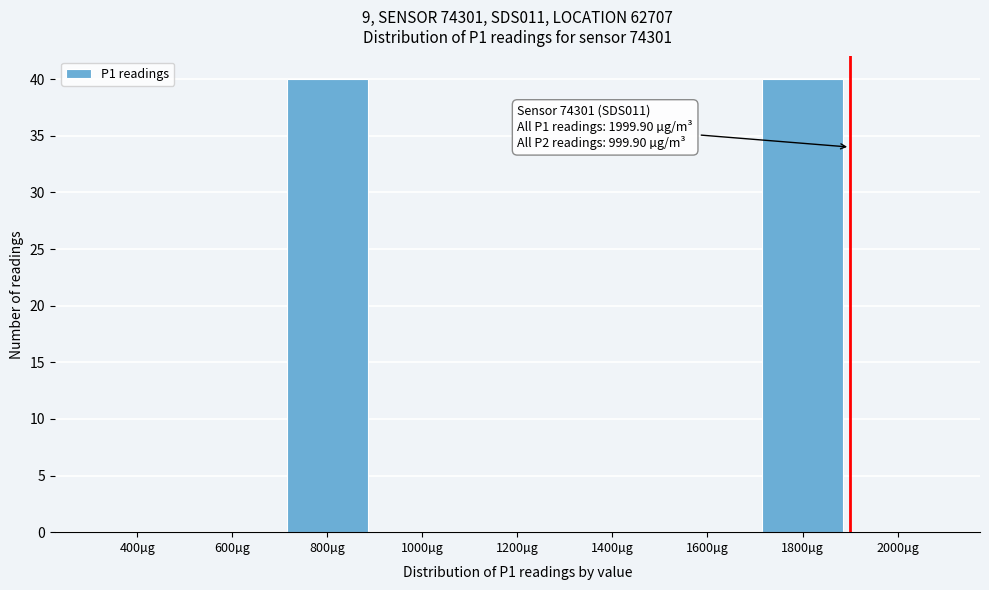

Reading left to right, transcribe all the data shown in this chart.

400µg=0	600µg=0	800µg=40	1000µg=0	1200µg=0	1400µg=0	1600µg=0	1800µg=40	2000µg=0